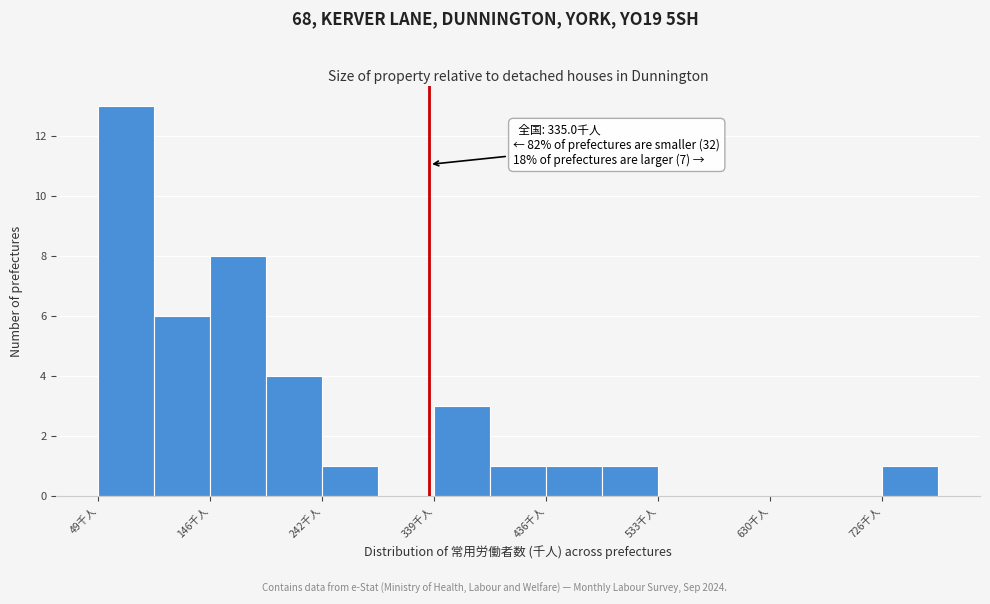

Over which range of the x-axis is the bar tallest?

50 to 100